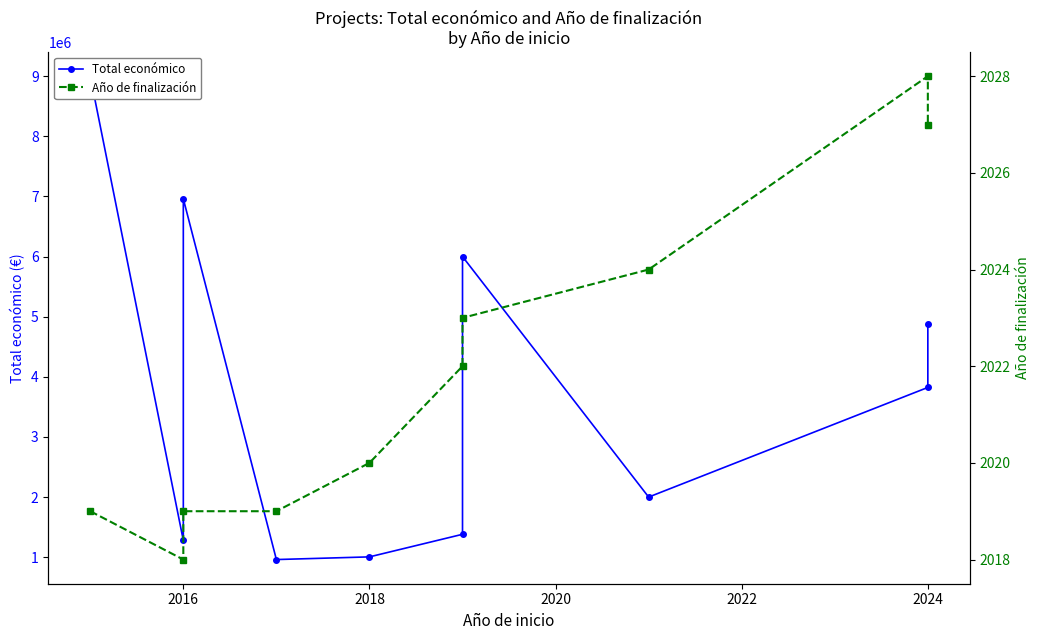

True or false: Total económico and Año de finalización intersect in this chart.

False